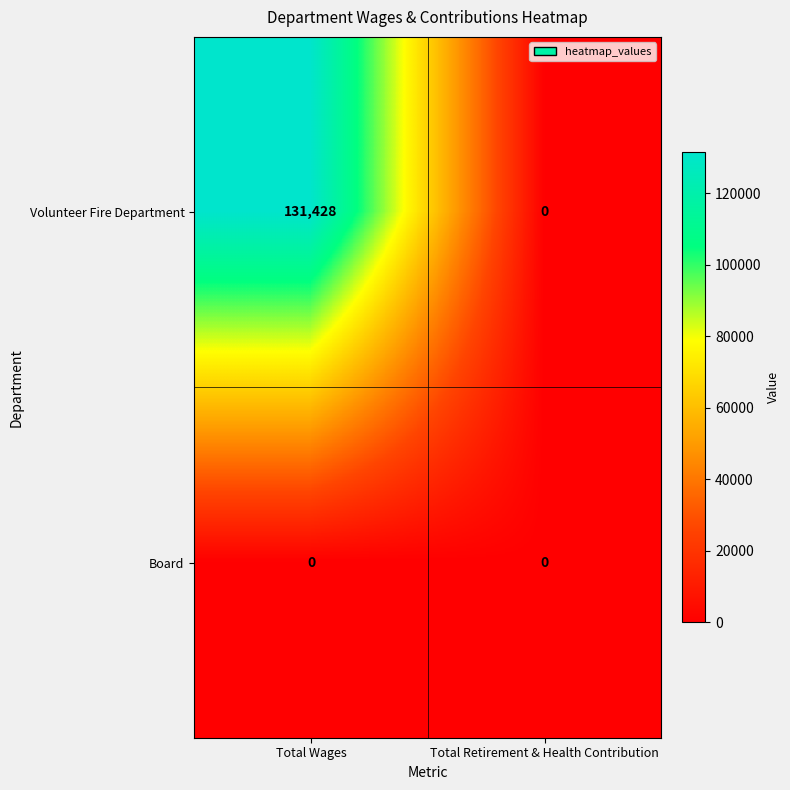

Which series changed the most between Total Wages and Total Retirement & Health Contribution?

Volunteer Fire Department